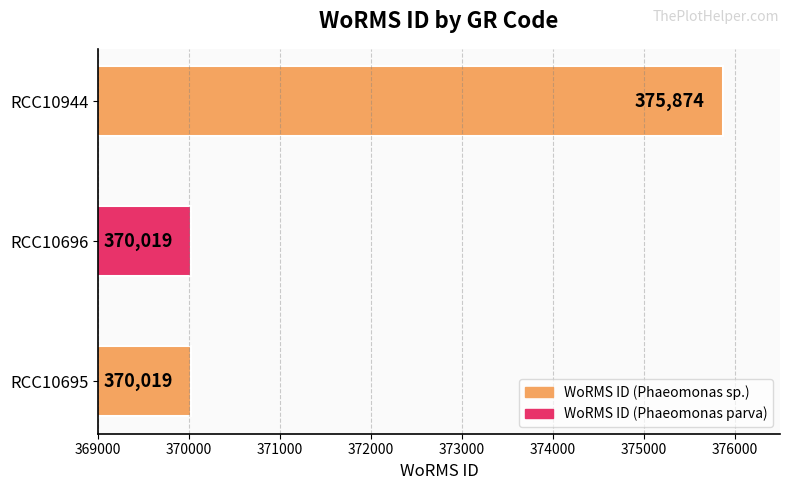

What is the difference between the maximum and minimum values?

5855